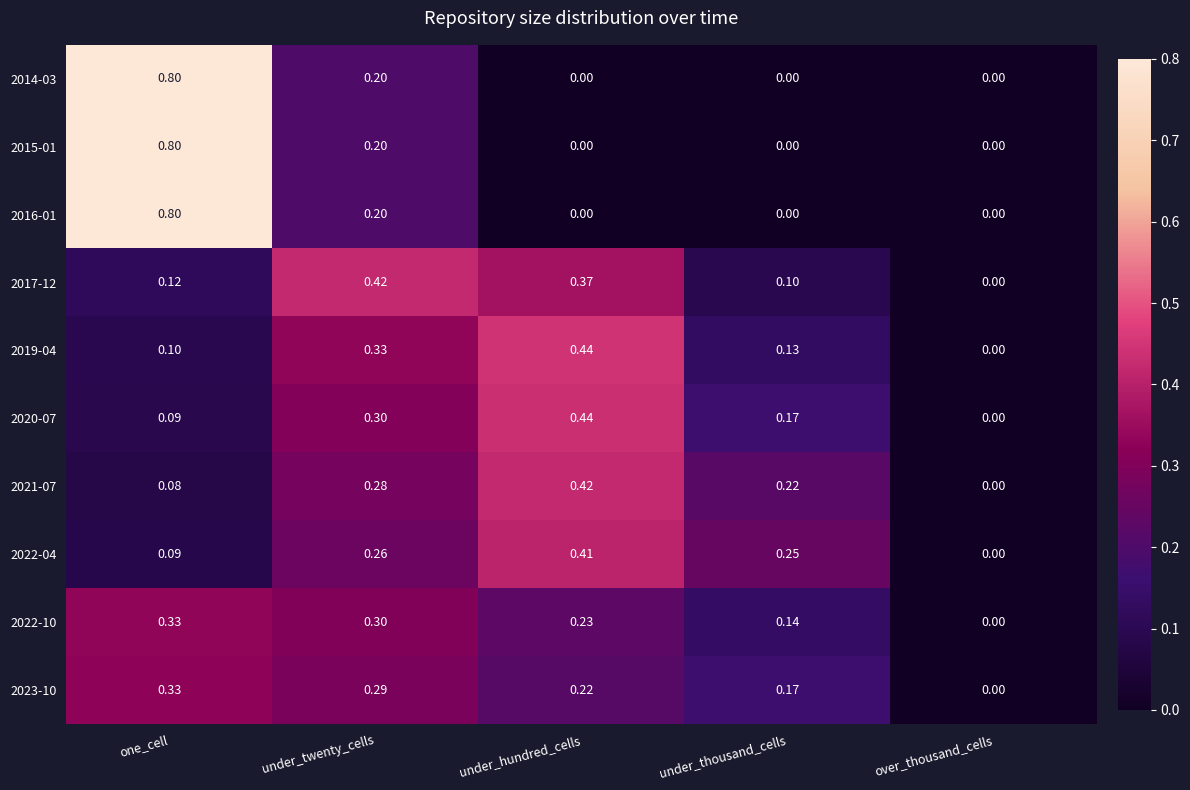

Where is 2022-10 nearest to the value 0?

over_thousand_cells